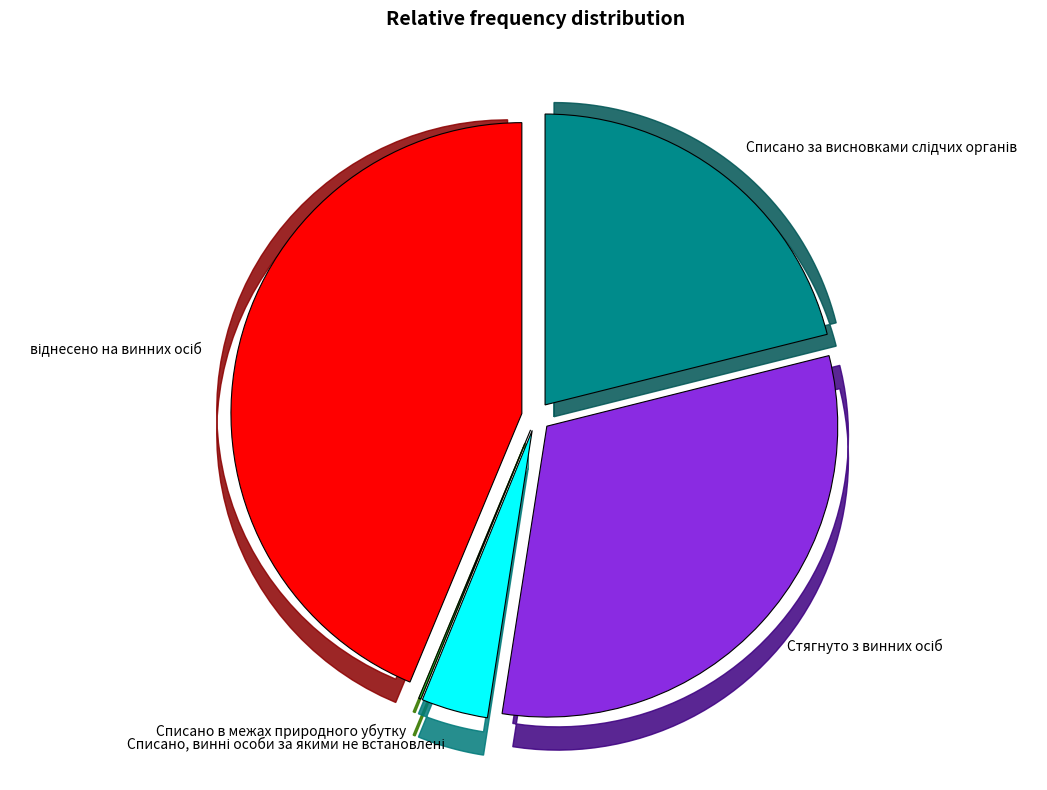

What is the ratio of the value at віднесено на винних осіб to the value at Стягнуто з винних осіб?

1.4